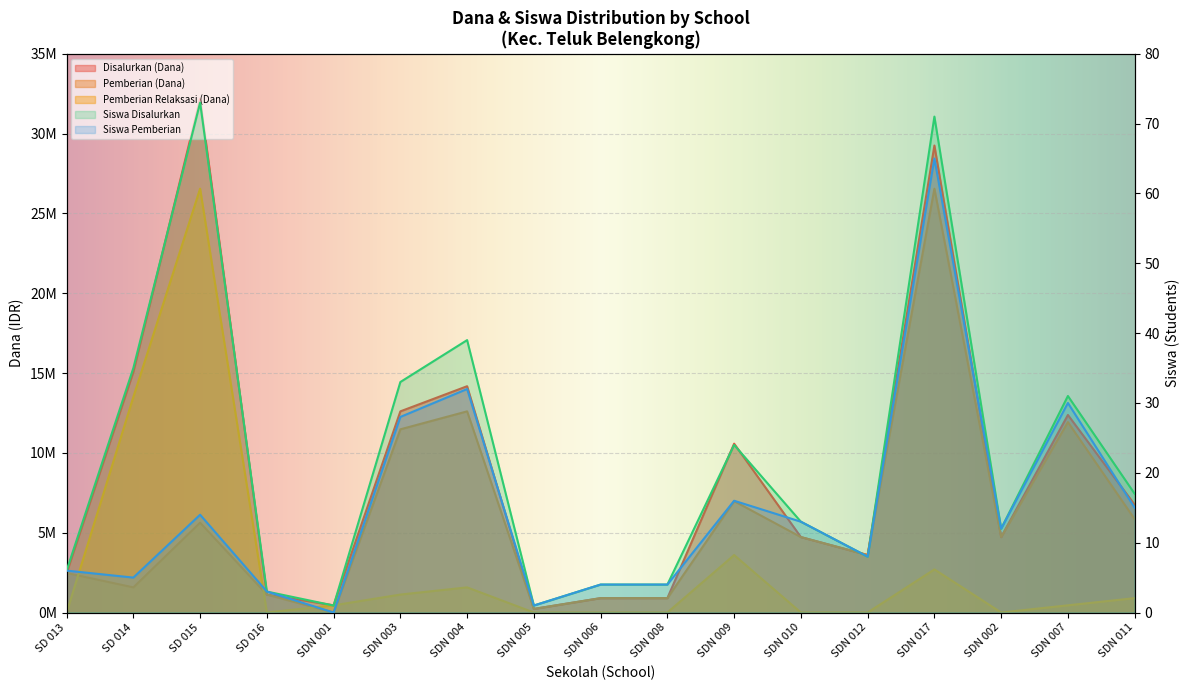

Which label corresponds to the largest value in the chart?

SD 015